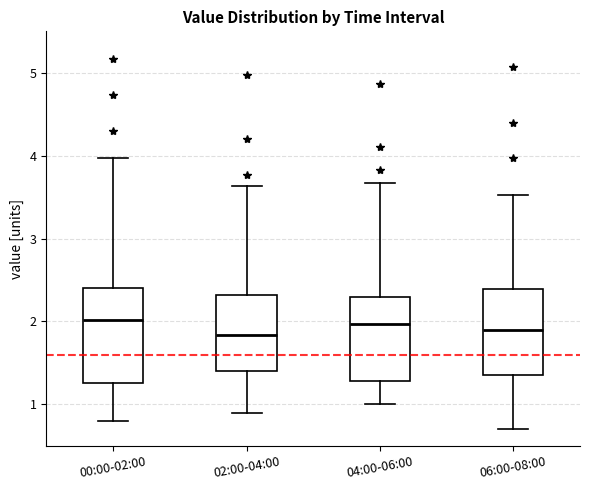

Reading left to right, transcribe this box plot: for each box, give where its median line is, the range the box spans, and where its two whiskers end, as read against the y-axis. The values are not printed on the chart, so give them approximately, as read against the axis.

00:00-02:00: median 2.0, box 1.3 to 2.4, whiskers 0.8 to 4.0
02:00-04:00: median 1.8, box 1.4 to 2.3, whiskers 0.9 to 3.6
04:00-06:00: median 2.0, box 1.3 to 2.3, whiskers 1.0 to 3.7
06:00-08:00: median 1.9, box 1.4 to 2.4, whiskers 0.7 to 3.5